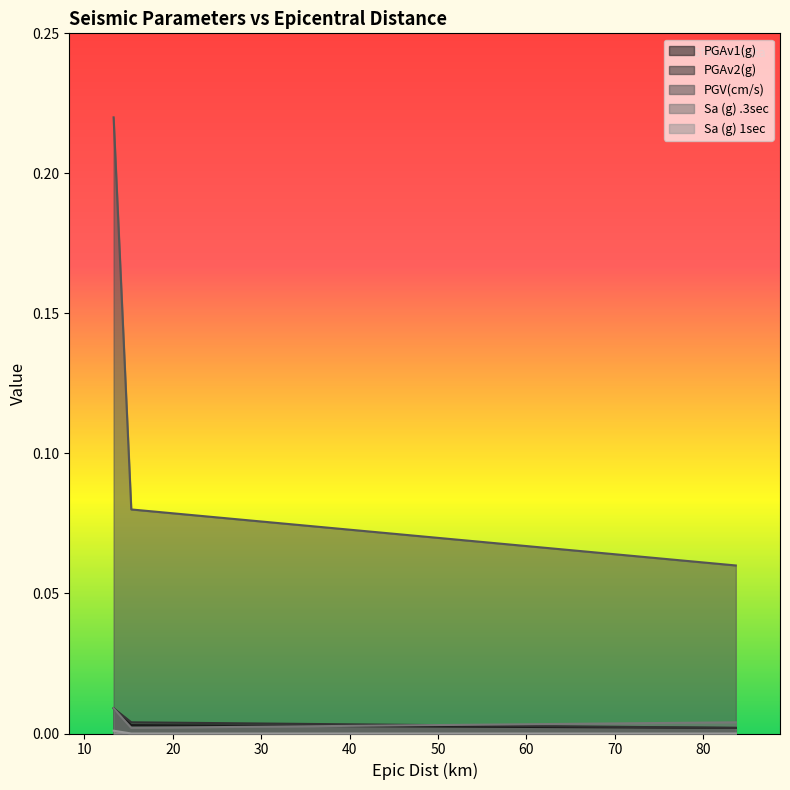

Is the value of Sa (g) 1sec at 83.7 greater than the value of PGAv1(g) at 83.7?

No